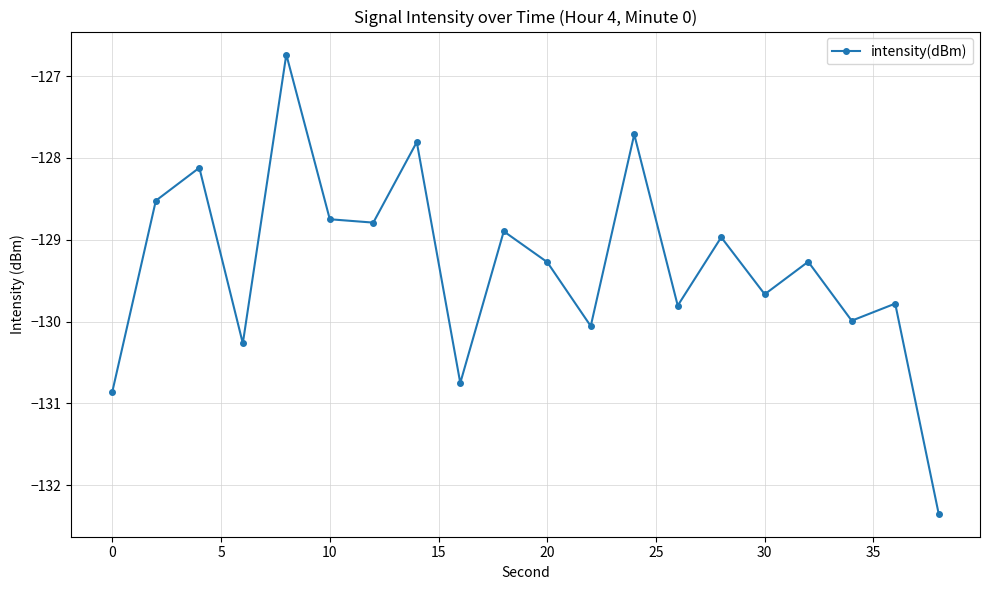

True or false: the data has more than 1 interior local peaks.

True